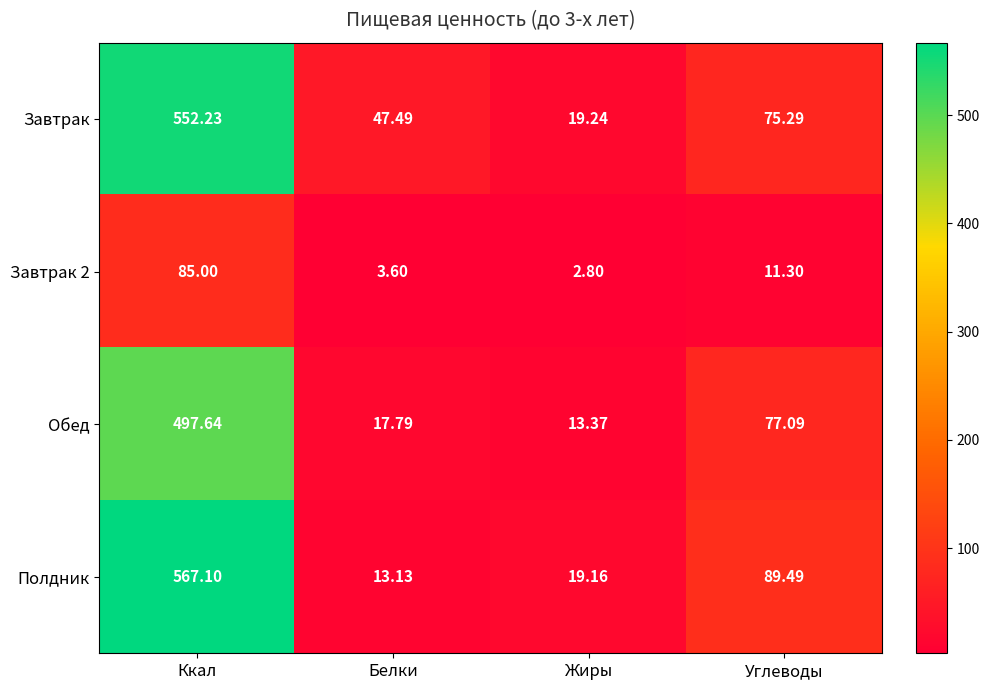

At which label does Завтрак first exceed 75?

Ккал